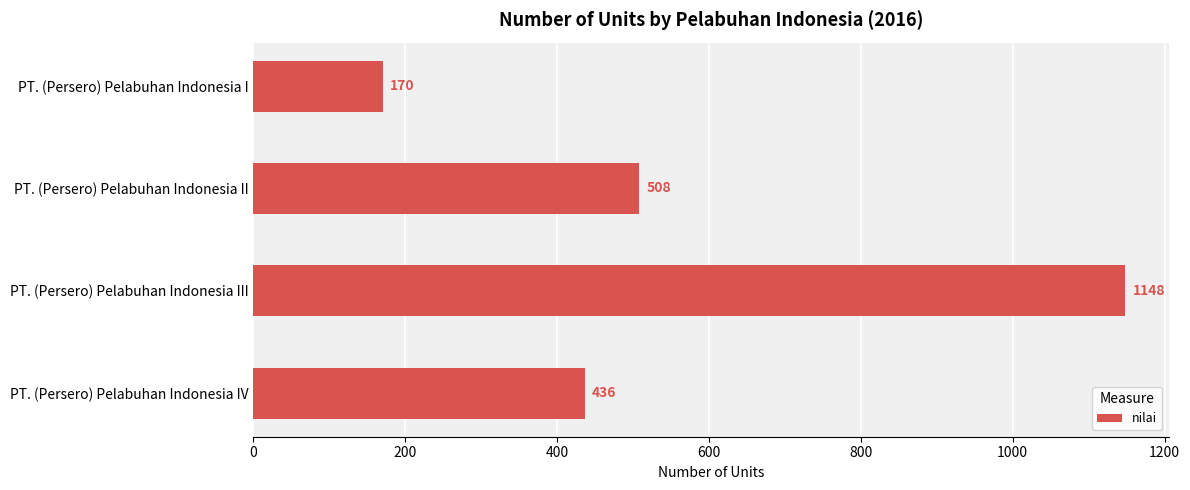

Reading top to bottom, extract all data points from this chart.

170	508	1148	436